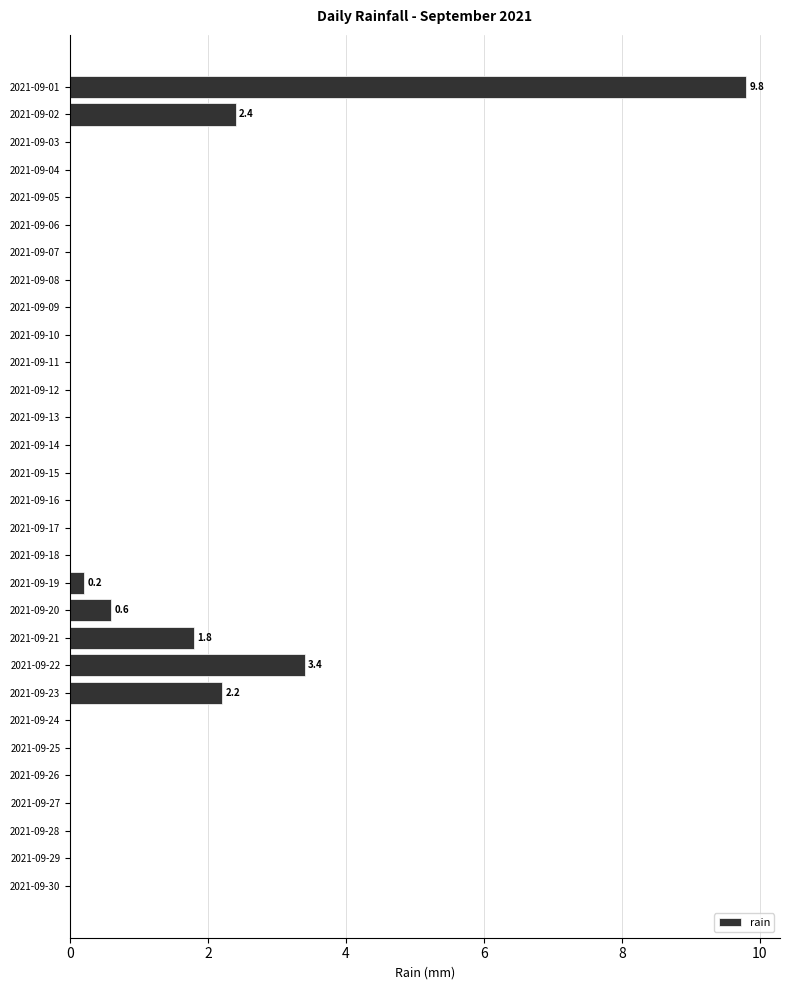

Is it true that the value at 2021-09-07 is 0.0?

True